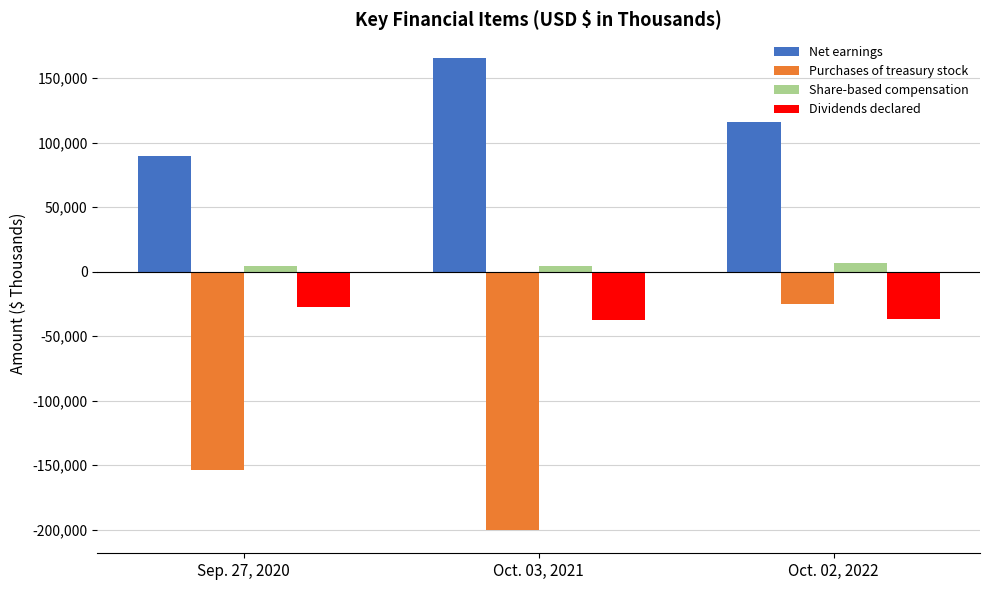

Which series has the largest total across all categories?

Net earnings